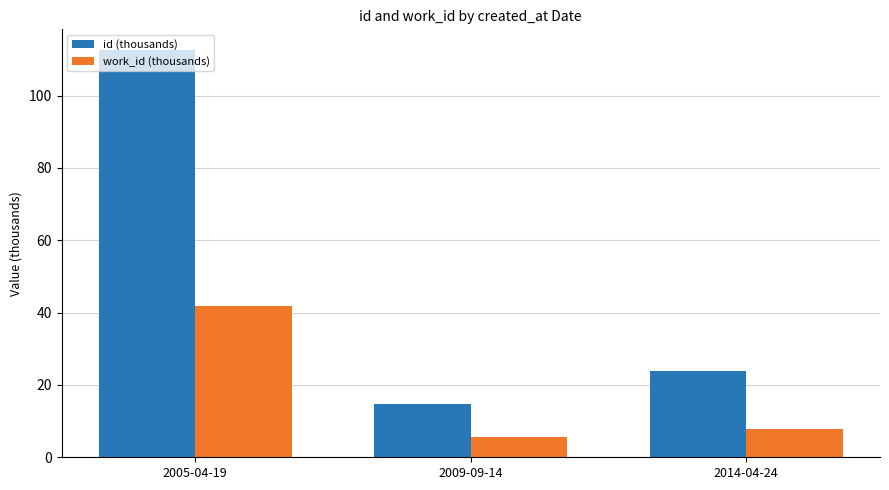

Count the number of categories in the chart.

3